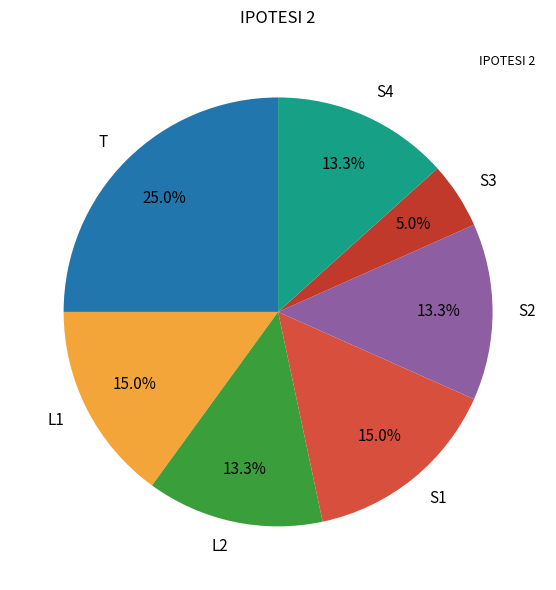

Does any single category account for the majority?

No